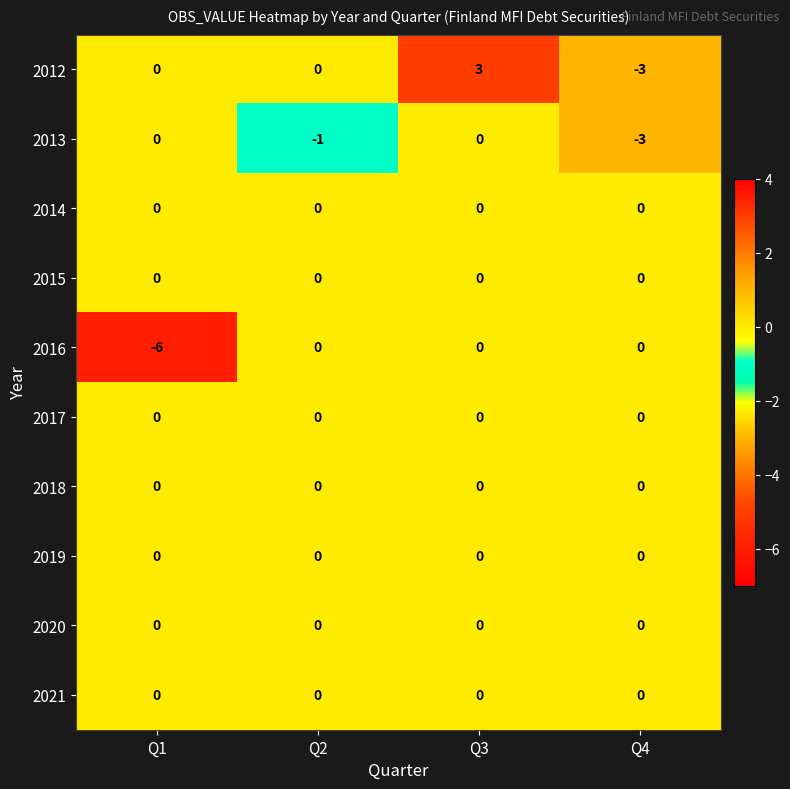

True or false: 2012 has a value of 0 at Q2.

True